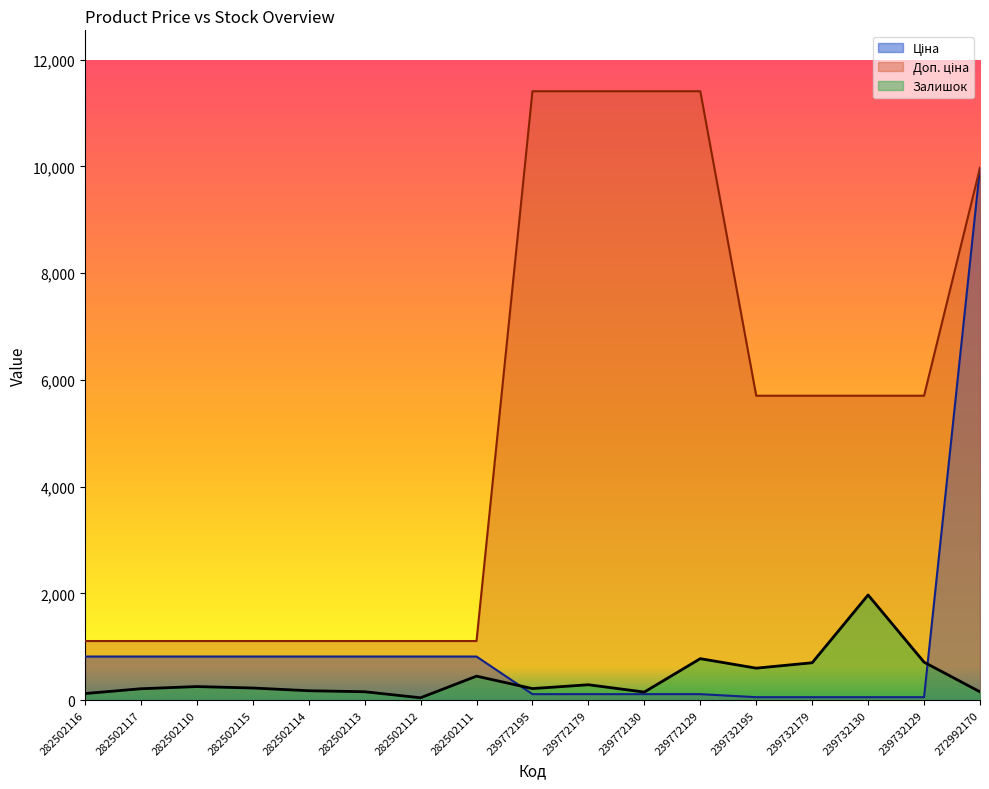

True or false: Доп. ціна has more than 0 interior local peaks.

False